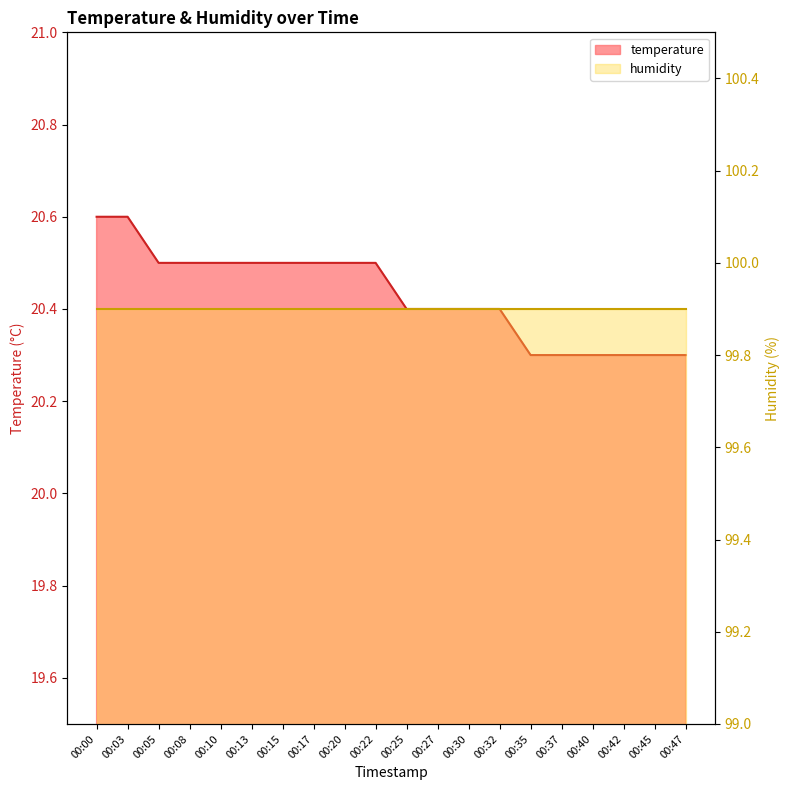

What is the maximum value shown in the chart?

20.6